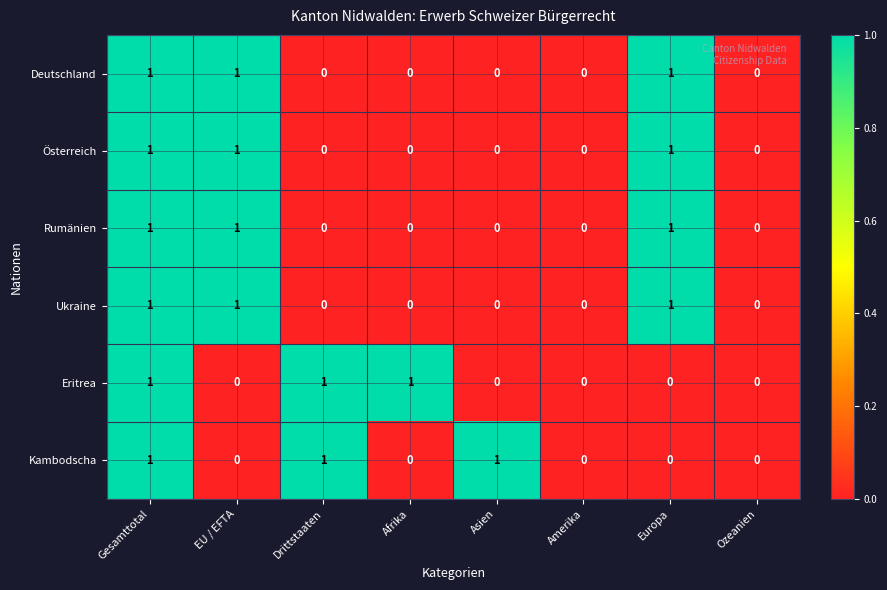

At which category is the sum across all series the highest?

Gesamttotal